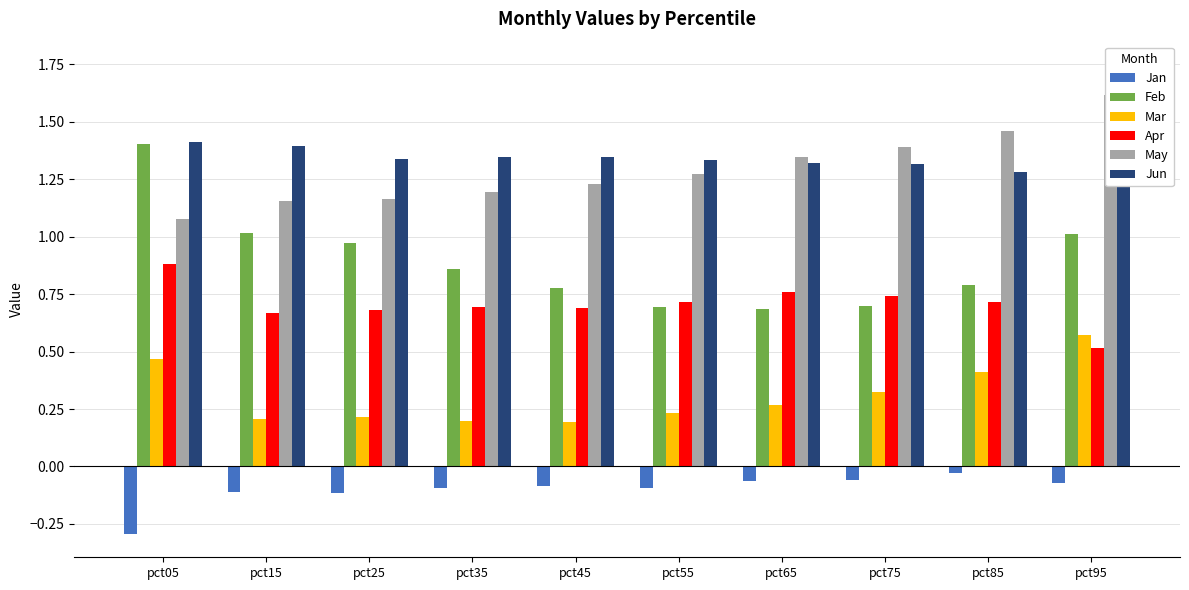

Which series has the largest range (max minus min)?

Feb